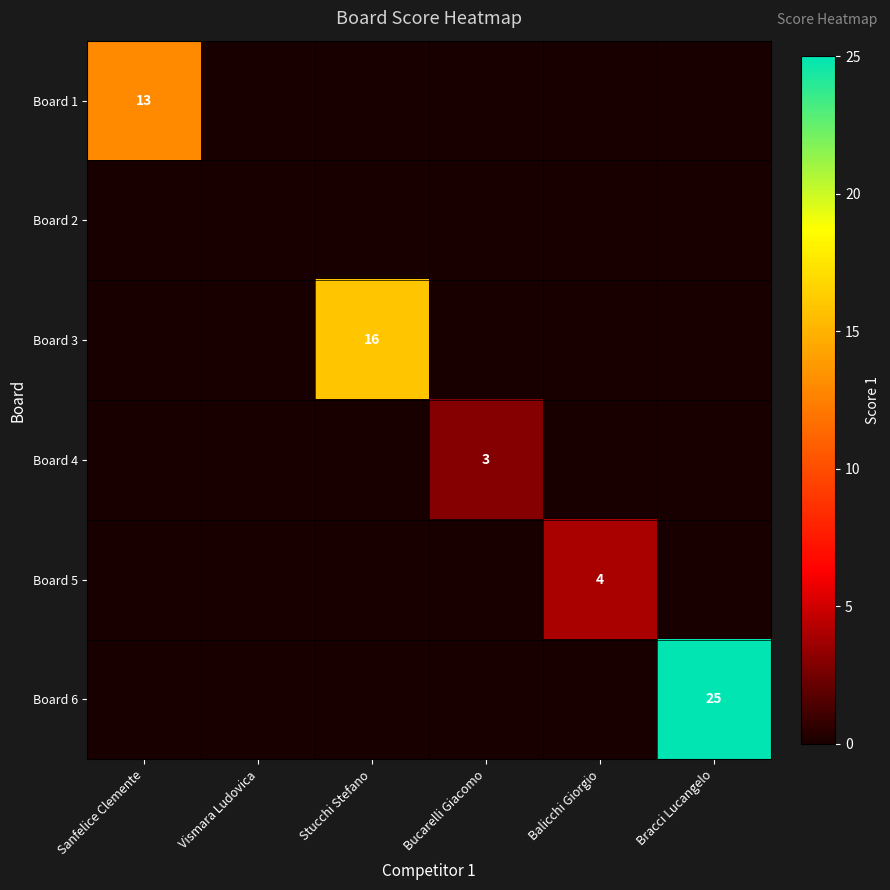

What is the difference between the highest and lowest values at Stucchi Stefano?

16